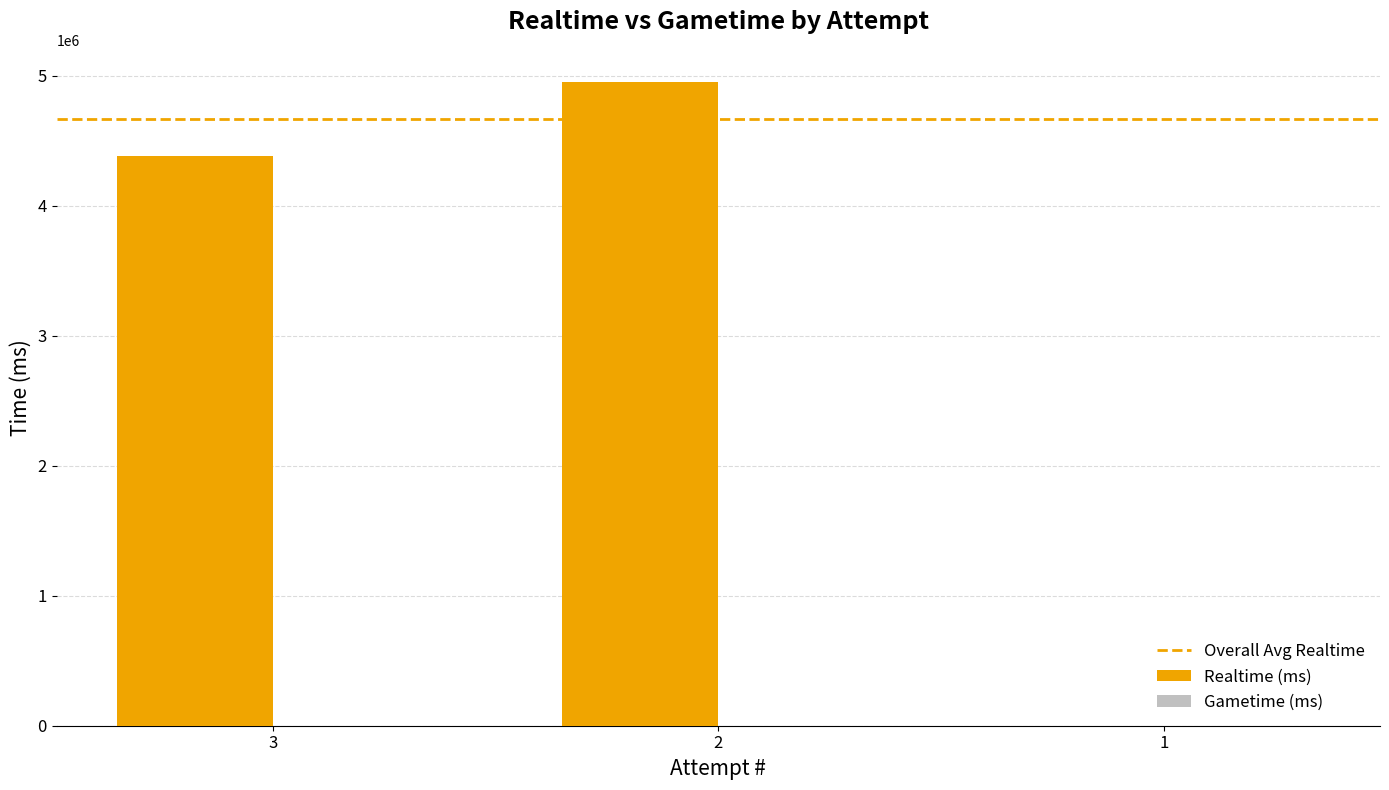

Does the chart contain stacked bars?

No